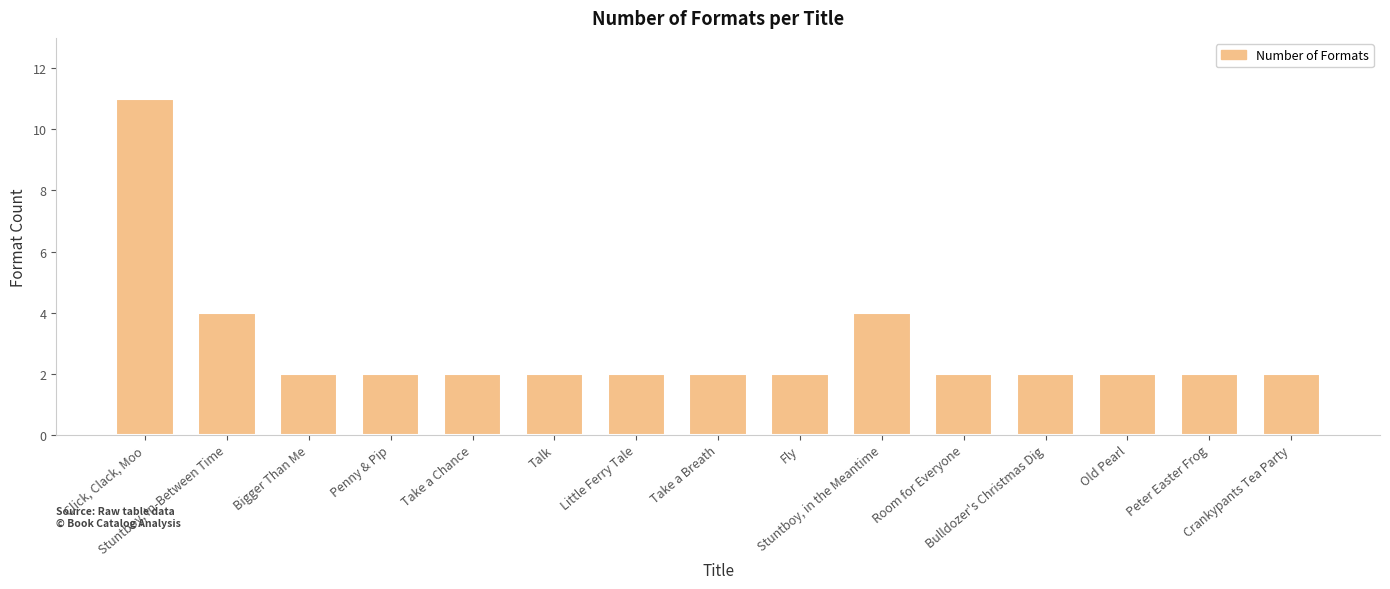

At which category does the chart reach its peak across all series?

Click, Clack, Moo